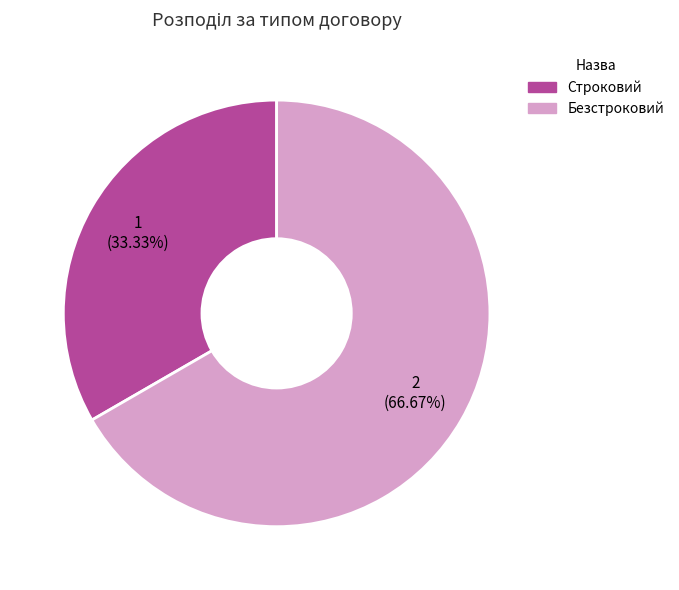

Which has a higher value, Безстроковий or Строковий?

Безстроковий